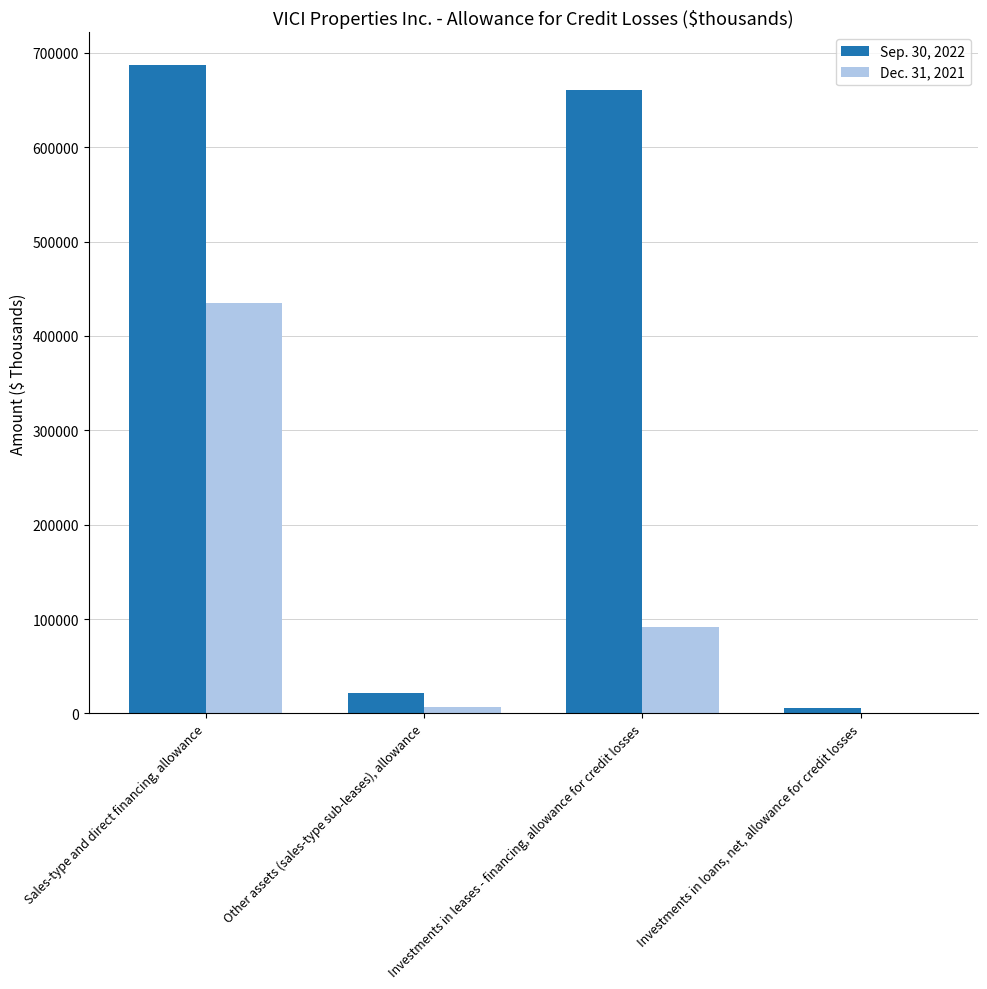

What is the highest value of the Dec. 31, 2021 series?

434852